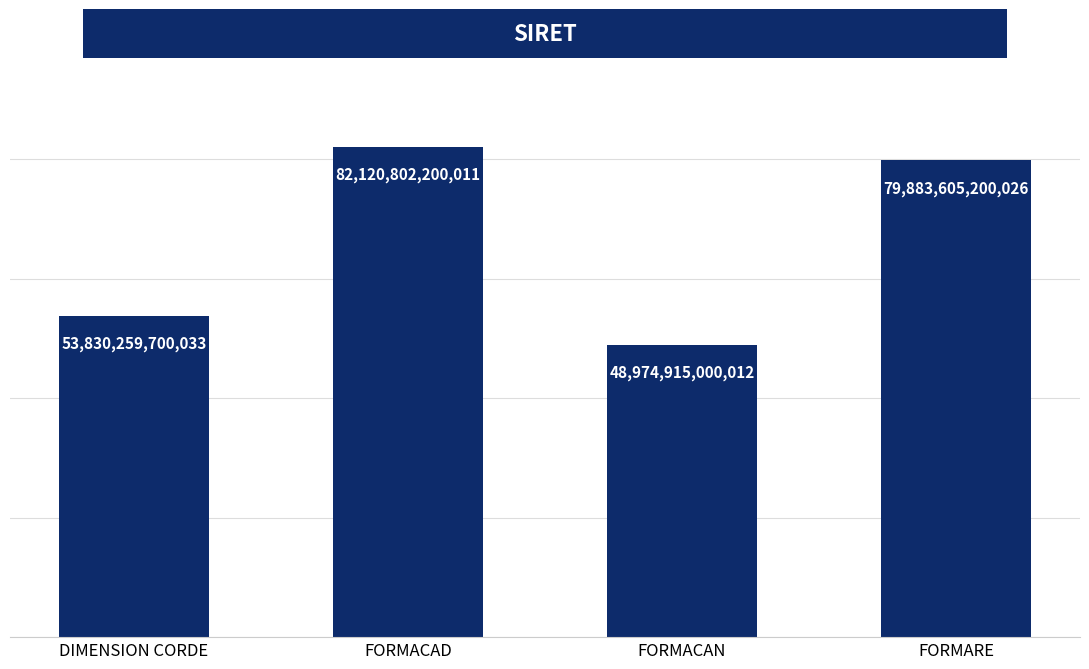

Which label corresponds to the largest value in the chart?

FORMACAD